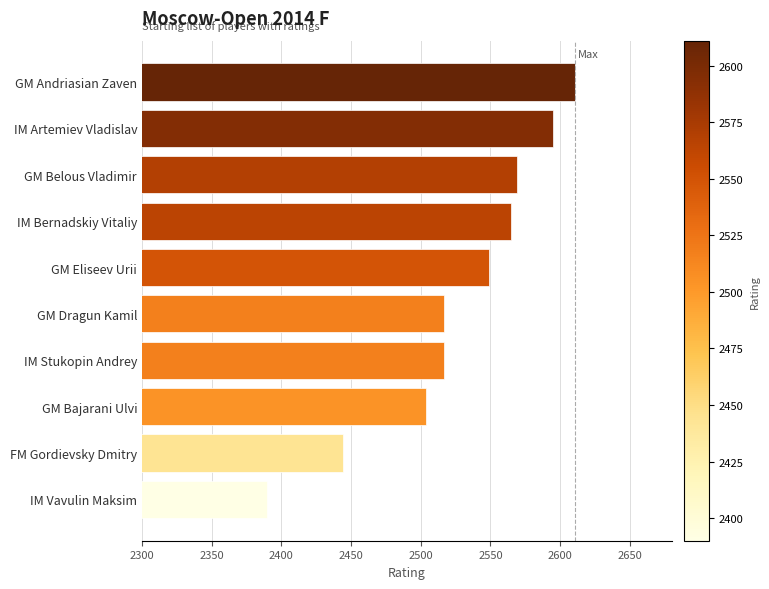

Are the bars horizontal?

Yes